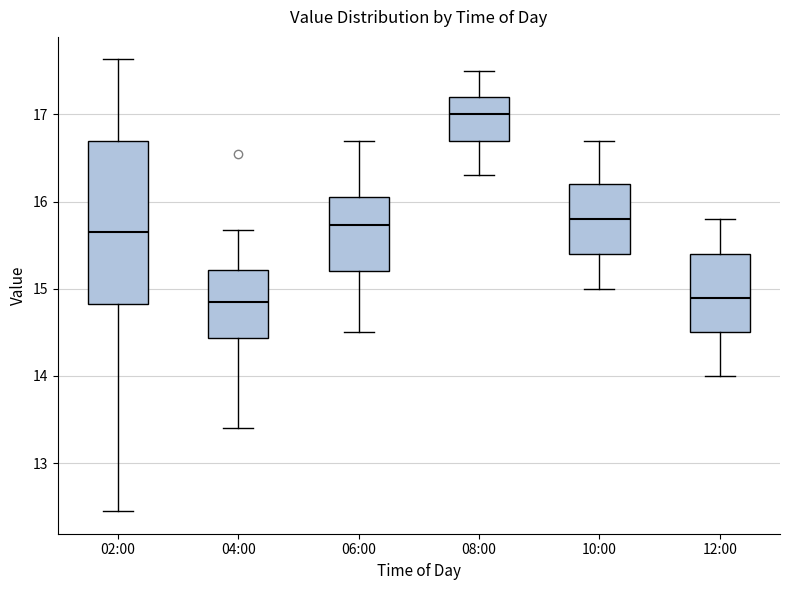

Where does the median line of the box for 08:00 sit on the y-axis? The values are not printed on the chart, so give them approximately, as read against the axis.

17.0